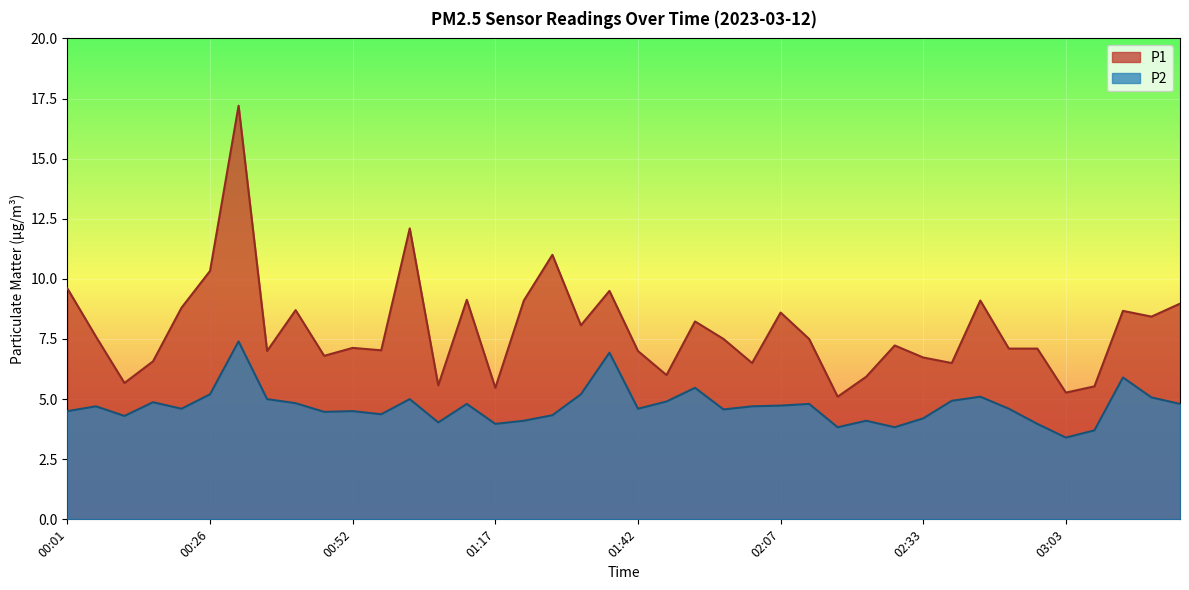

How many lines are shown in the chart?

2